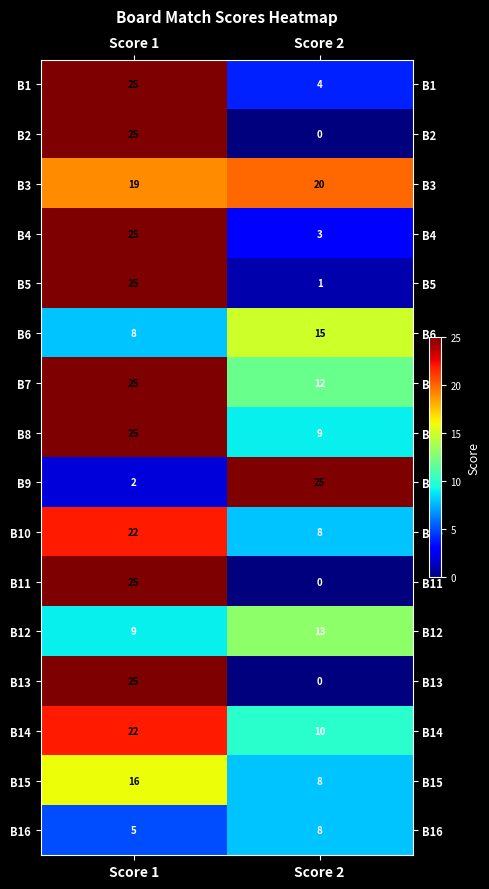

What is the sum of all B7 values?

37